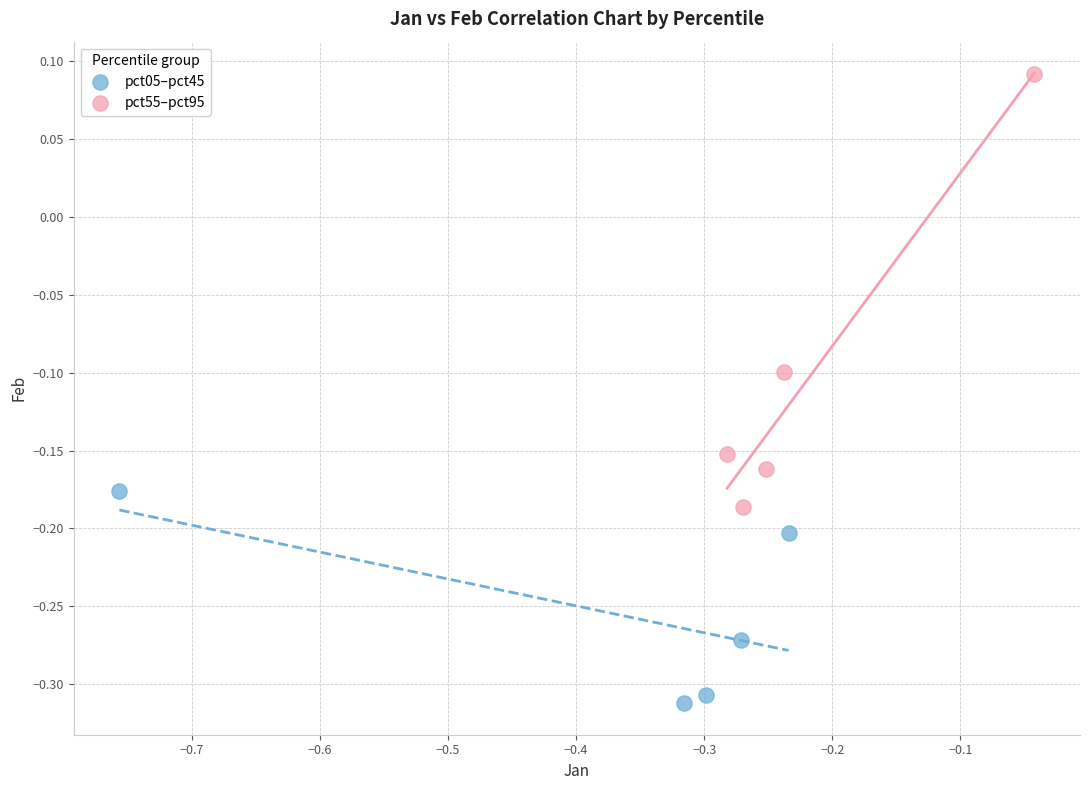

Which series contains the highest Y value?

pct55–pct95